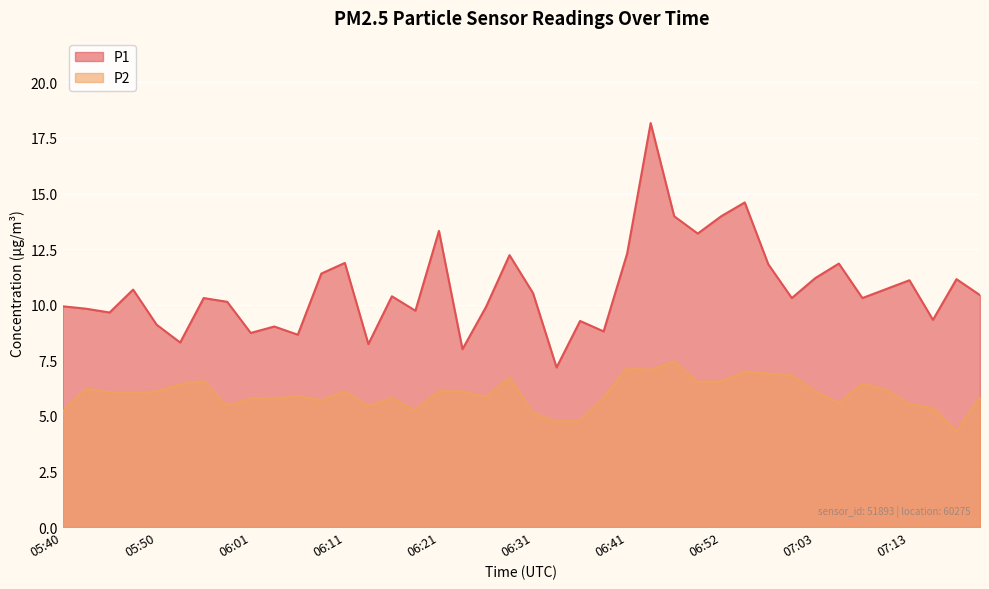

How many lines are shown in the chart?

2